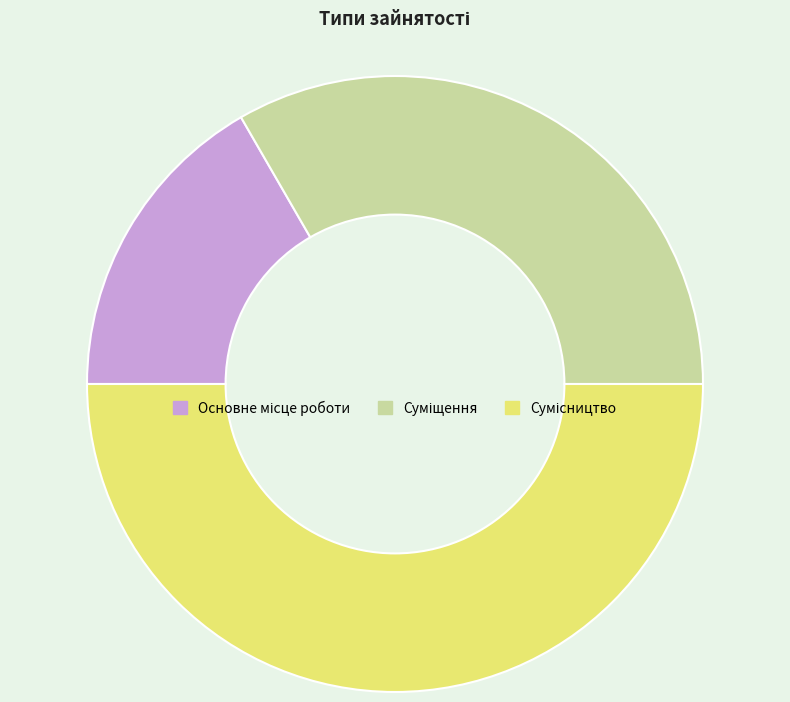

What percentage do Основне місце роботи and Суміщення together represent?

50.0%